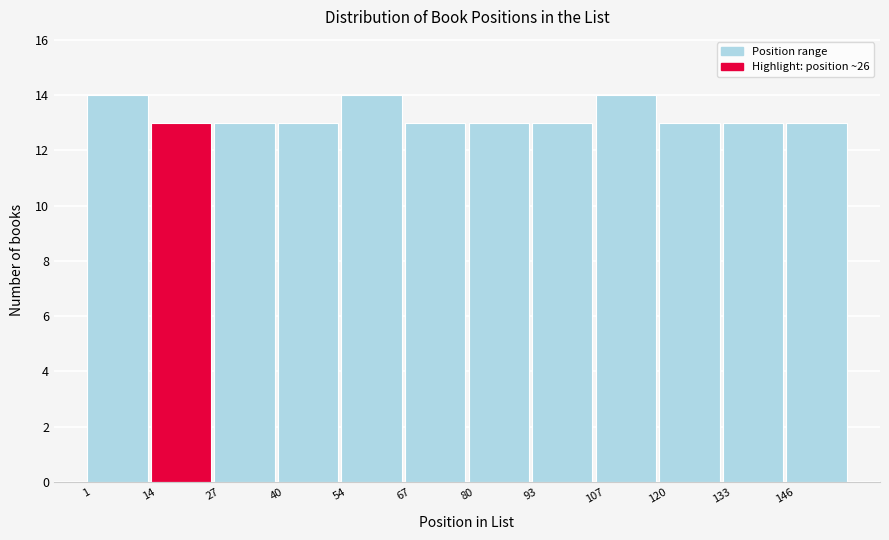

Reading left to right, list every bar in this chart as the range it spans on the x-axis followed by its height. Neither the bar edges nor the heights are printed on the chart, so give them approximately, as read against the axes.

2 to 14: 14
14 to 28: 13
28 to 40: 13
40 to 54: 13
54 to 68: 14
68 to 80: 13
80 to 94: 13
94 to 108: 13
108 to 120: 14
120 to 134: 13
134 to 146: 13
146 to 160: 13